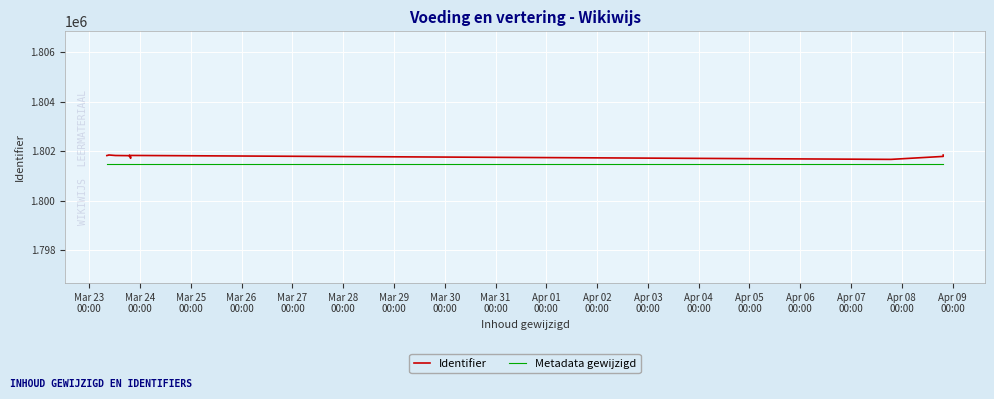

What is the label of the 9th point from the left?

Mar 31
00:00